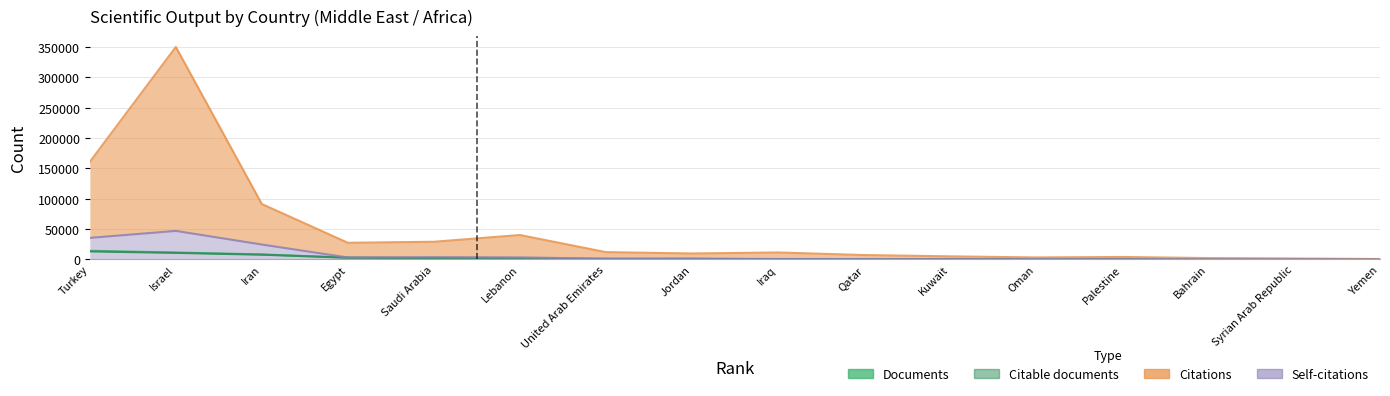

What is the value of the Self-citations point at the 9th from the left?

660